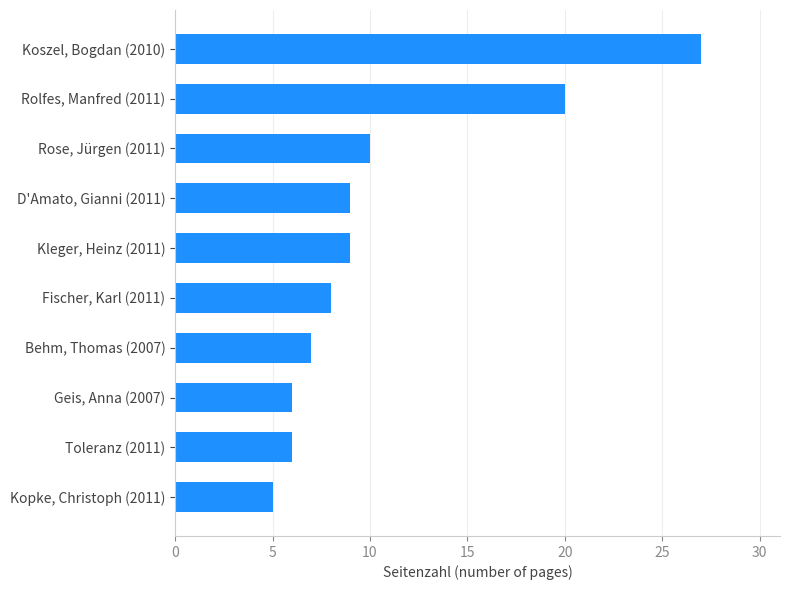

Reading bottom to top, what are all the values shown in this chart?

5	6	6	7	8	9	9	10	20	27